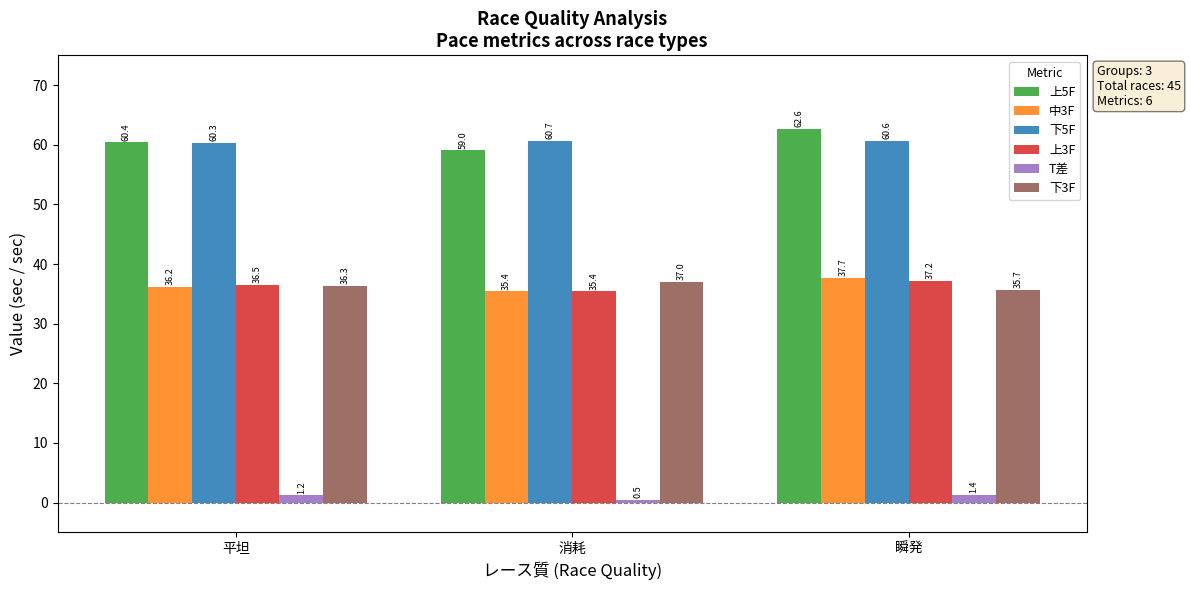

What is the approximate value of 下3F at 平坦?

36.3